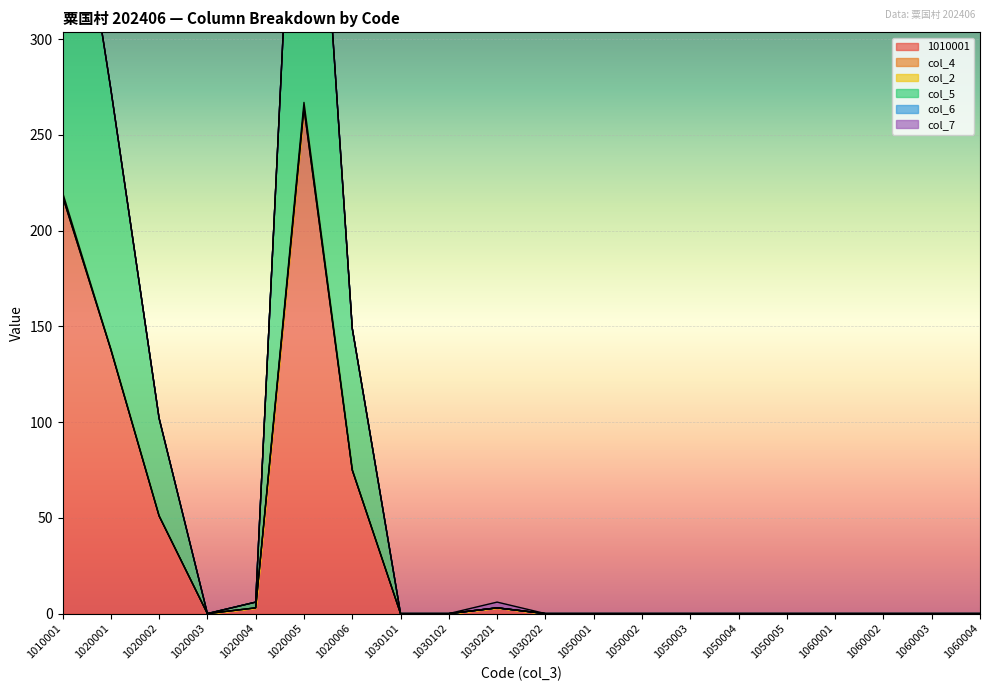

What is the sum of all col_2 values?

5